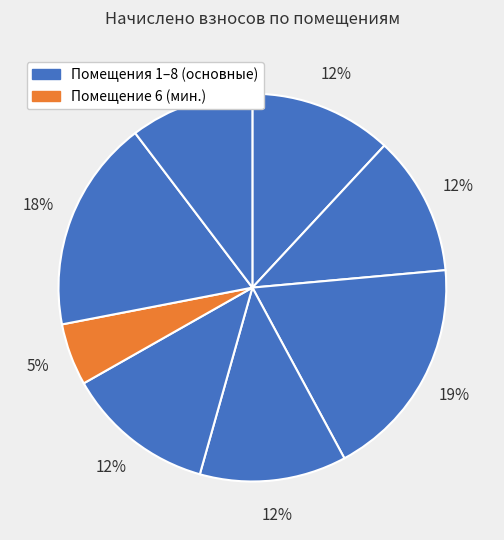

Count the number of slices in the pie.

8